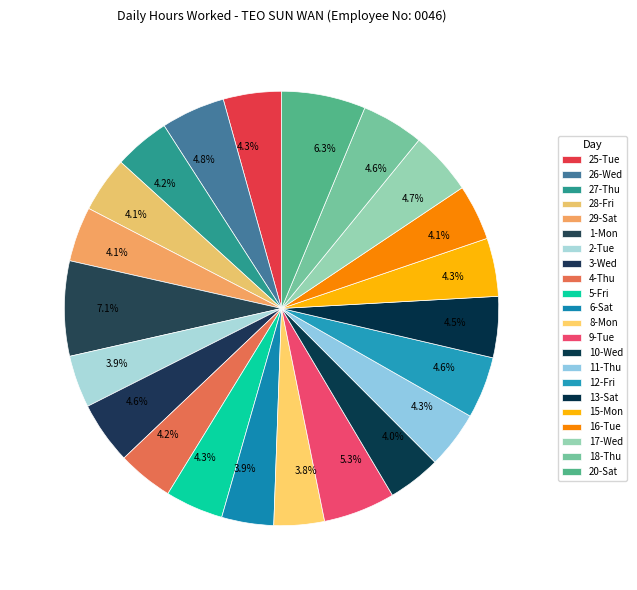

Count the number of slices in the pie.

22